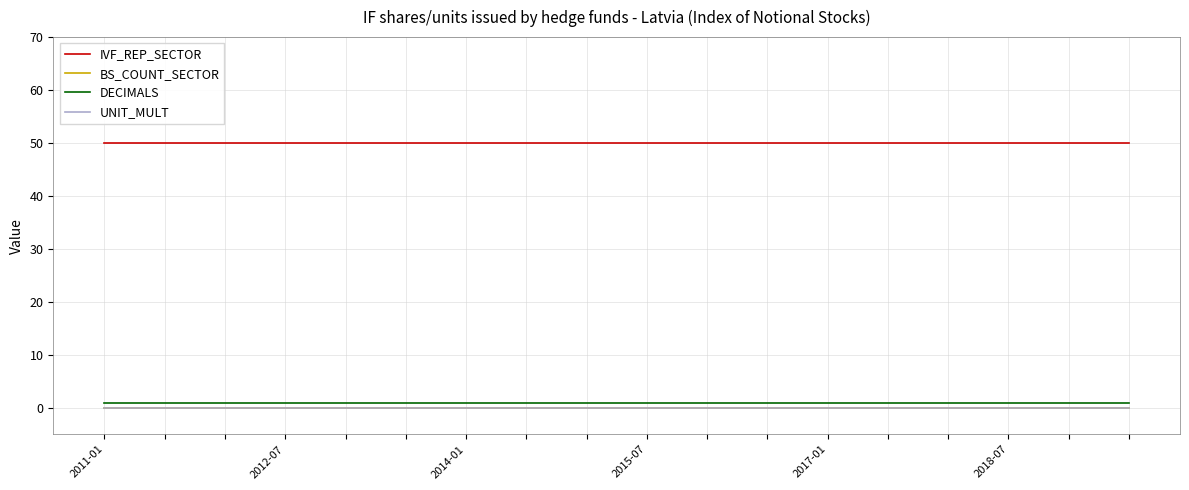

Does the chart have visible grid lines?

Yes